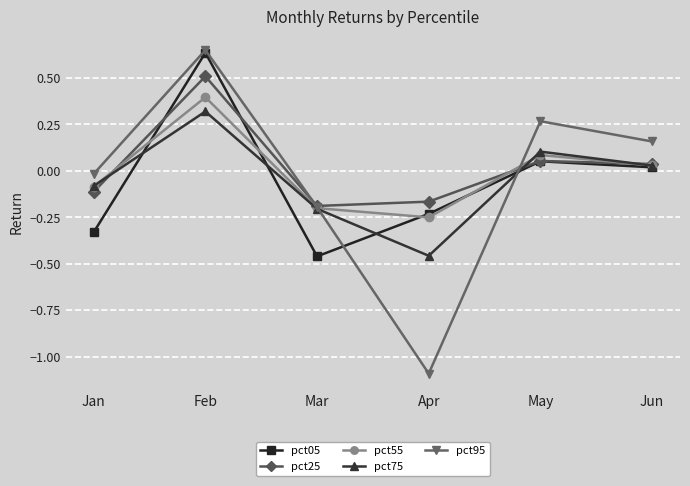

How many negative values does the pct75 series have?

3